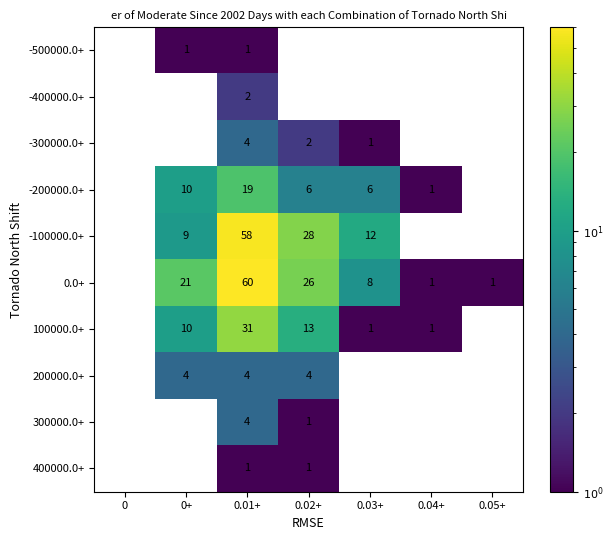

The value of 100000.0+ at 0.02+ is 21. True or false?

False